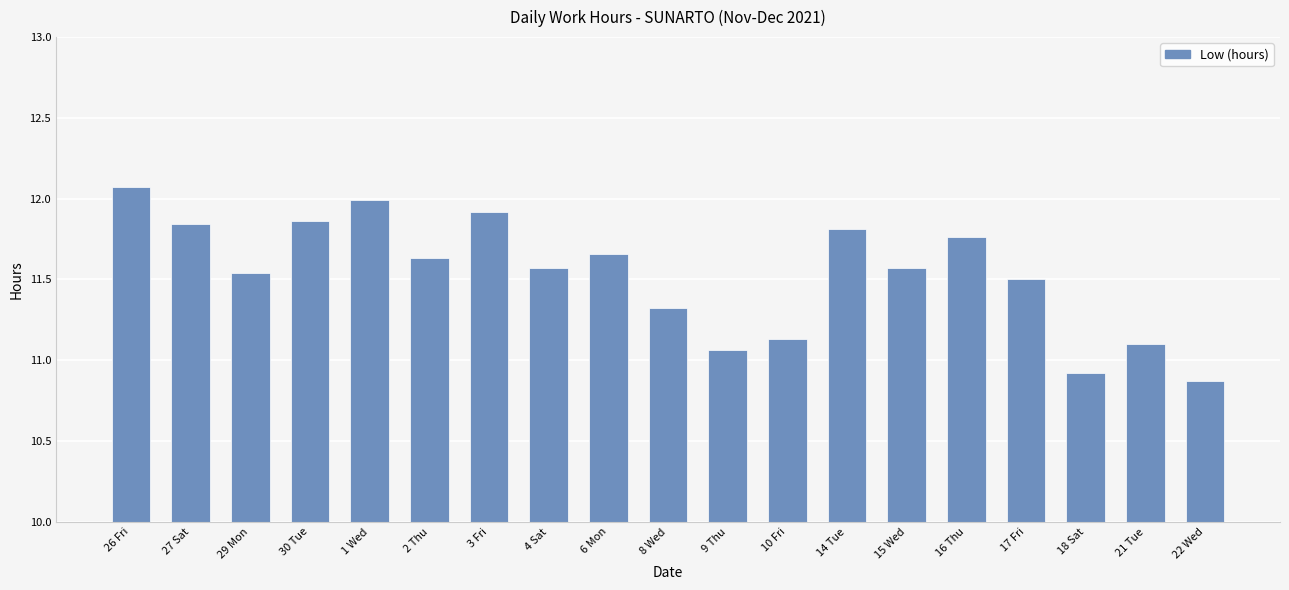

The value at 9 Thu is 18.0. True or false?

False